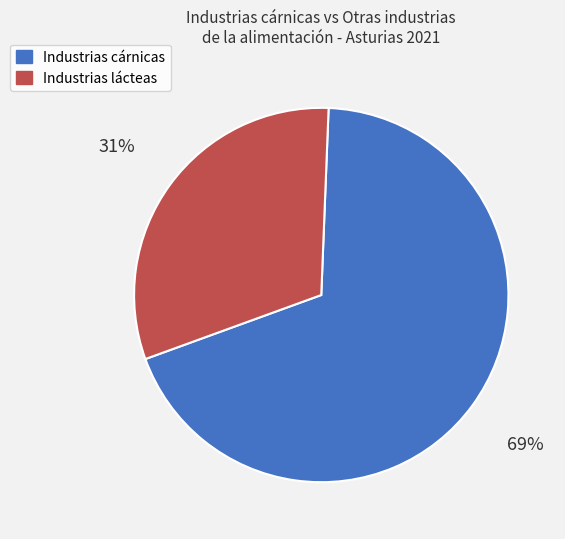

What percentage is the Industrias lácteas slice, to the nearest percent?

31%